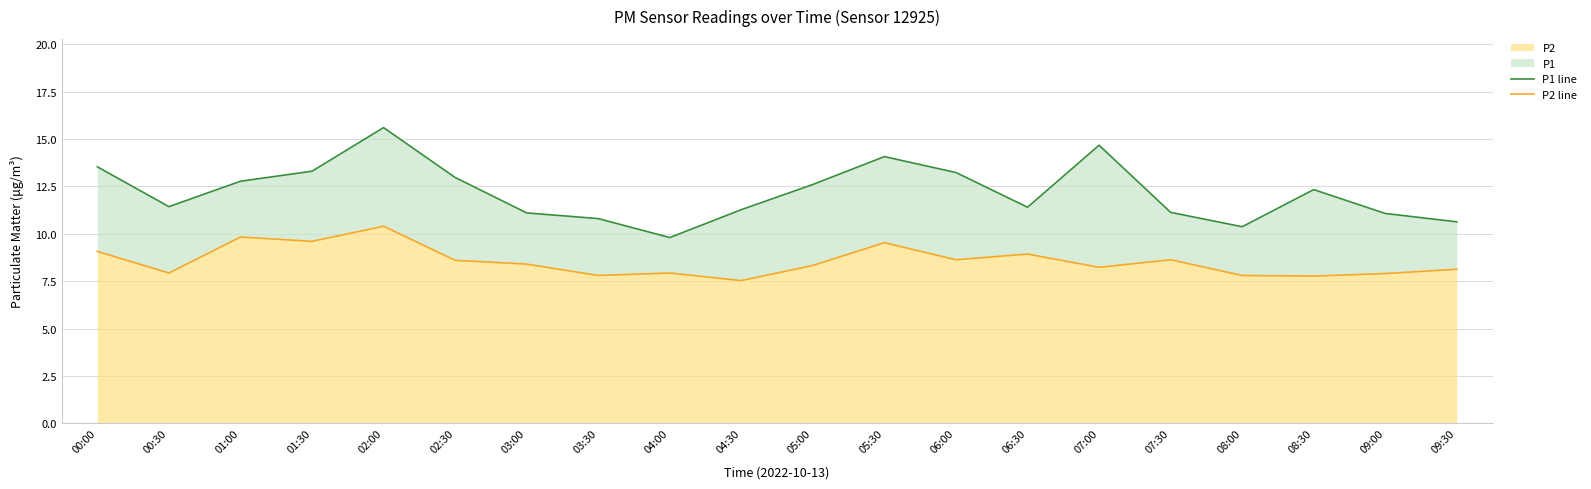

What is the total value across all series at 07:00?

22.9